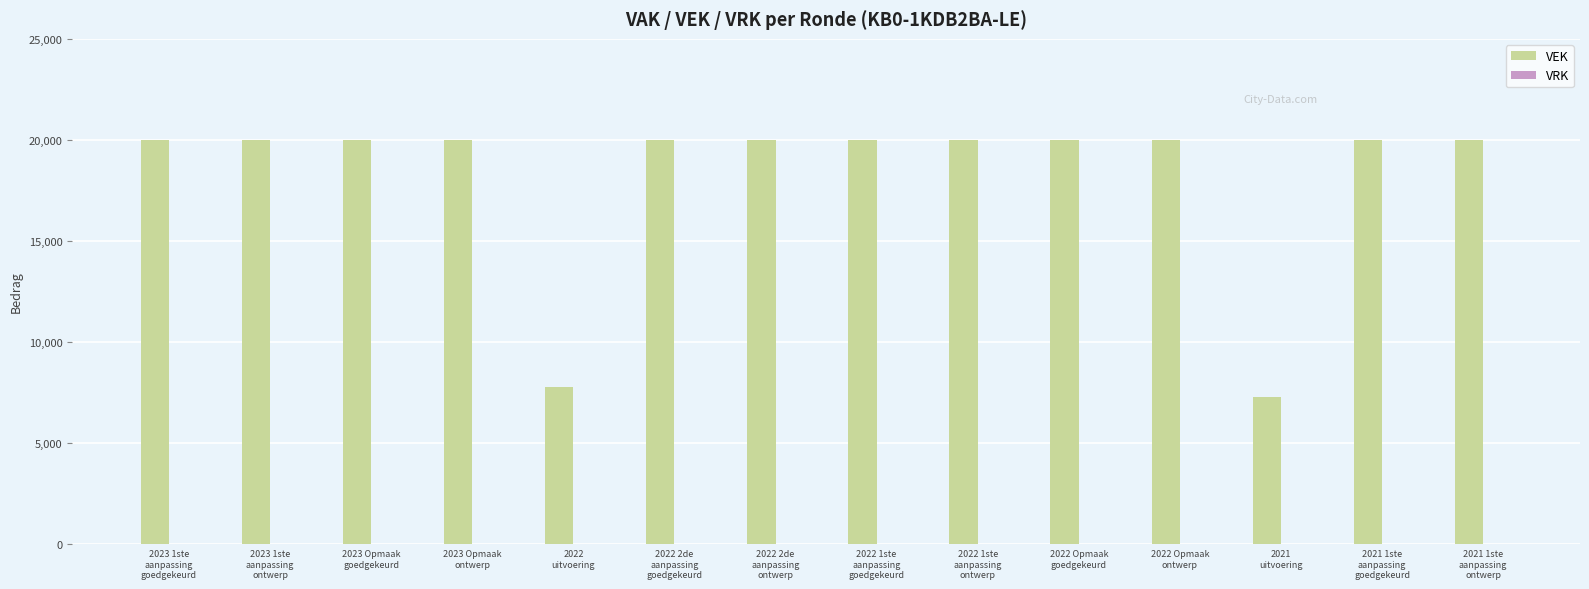

What is the maximum value shown in the chart?

20000